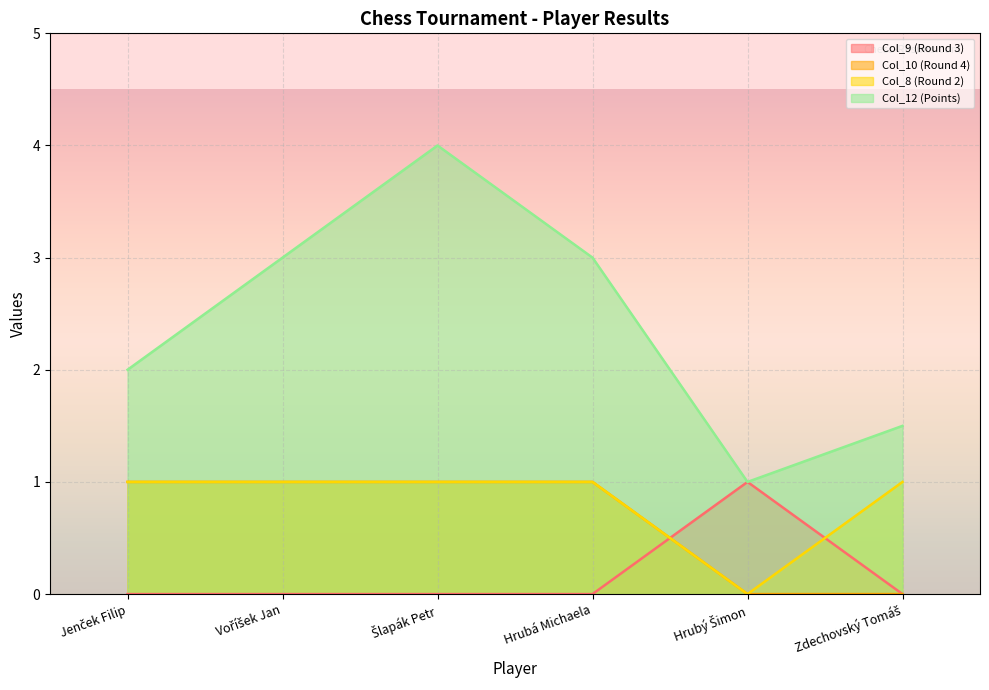

Is it true that Col_12 (Points) equals 5.0 at Hrubá Michaela?

False